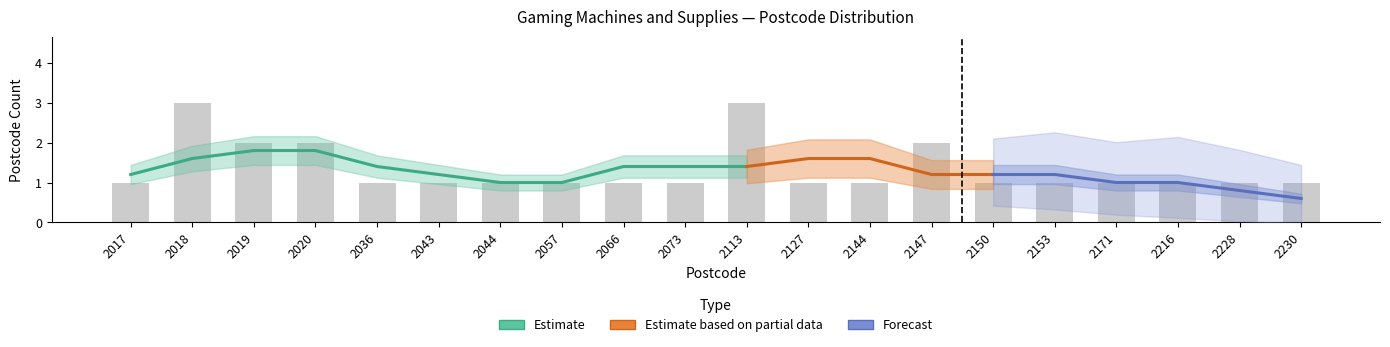

What is the approximate value at 2147?

2